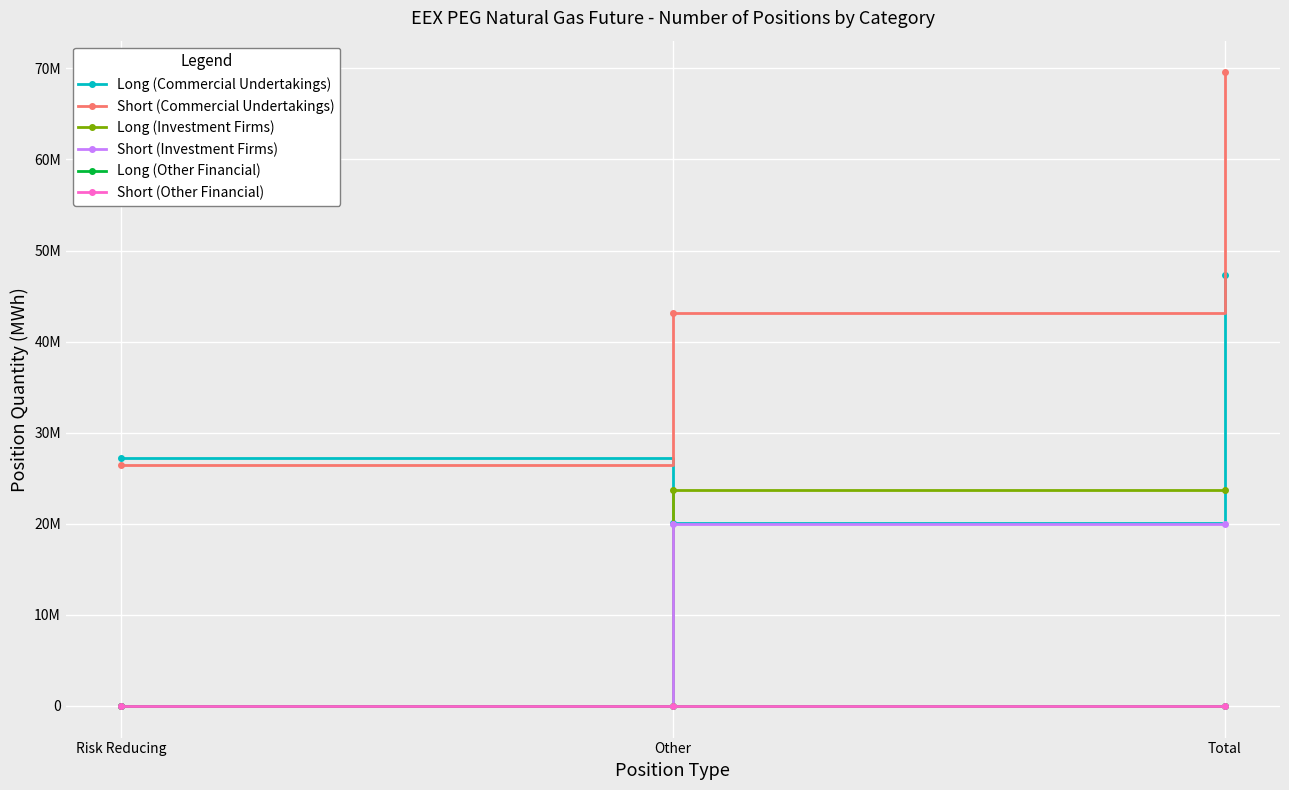

What is the label of the 1st point from the right?

Total